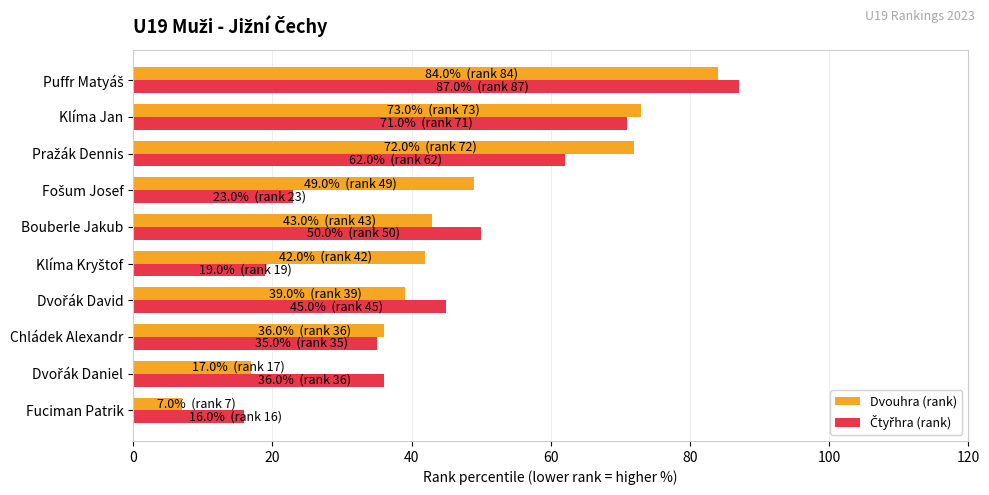

Which series has the largest total across all categories?

Dvouhra (rank)